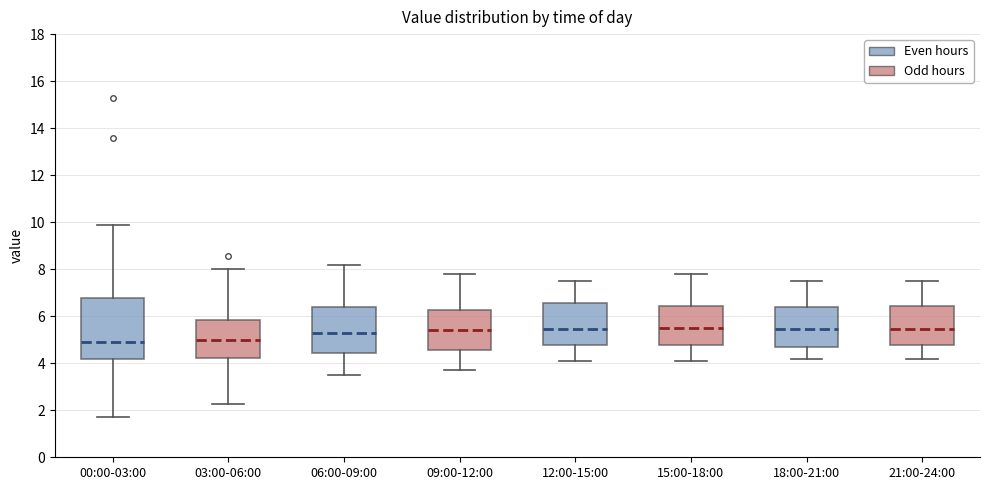

Reading left to right, transcribe this box plot: for each box, give where its median line is, the range the box spans, and where its two whiskers end, as read against the y-axis. The values are not printed on the chart, so give them approximately, as read against the axis.

00:00-03:00: median 4.8, box 4.2 to 6.8, whiskers 1.8 to 9.8
03:00-06:00: median 5.0, box 4.2 to 5.8, whiskers 2.2 to 8.0
06:00-09:00: median 5.4, box 4.4 to 6.4, whiskers 3.6 to 8.2
09:00-12:00: median 5.4, box 4.6 to 6.2, whiskers 3.8 to 7.8
12:00-15:00: median 5.4, box 4.8 to 6.6, whiskers 4.2 to 7.6
15:00-18:00: median 5.6, box 4.8 to 6.4, whiskers 4.2 to 7.8
18:00-21:00: median 5.4, box 4.6 to 6.4, whiskers 4.2 to 7.6
21:00-24:00: median 5.4, box 4.8 to 6.4, whiskers 4.2 to 7.6